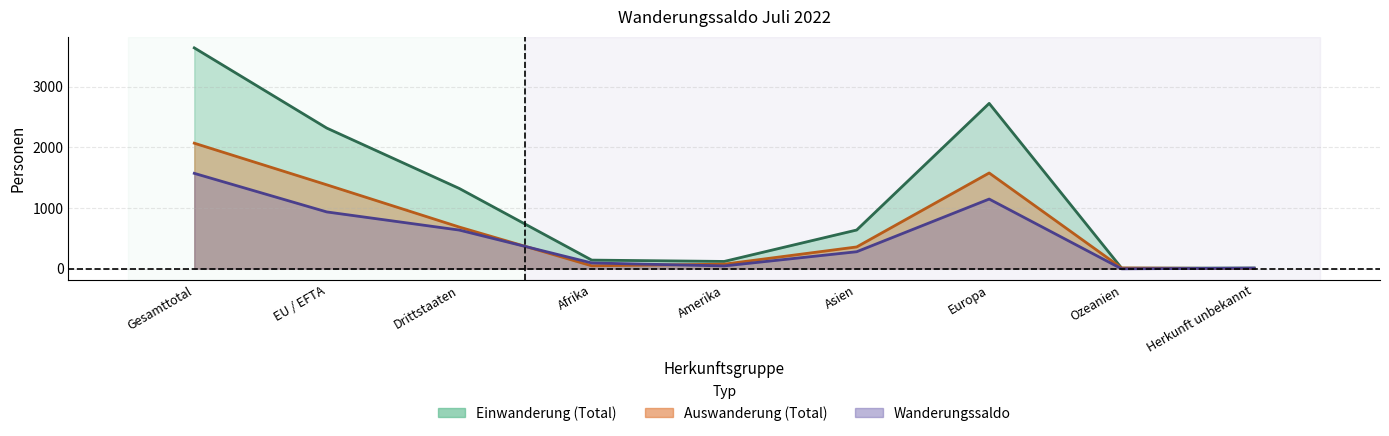

The Einwanderung (Total) series shows 8 at Ozeanien. True or false?

True